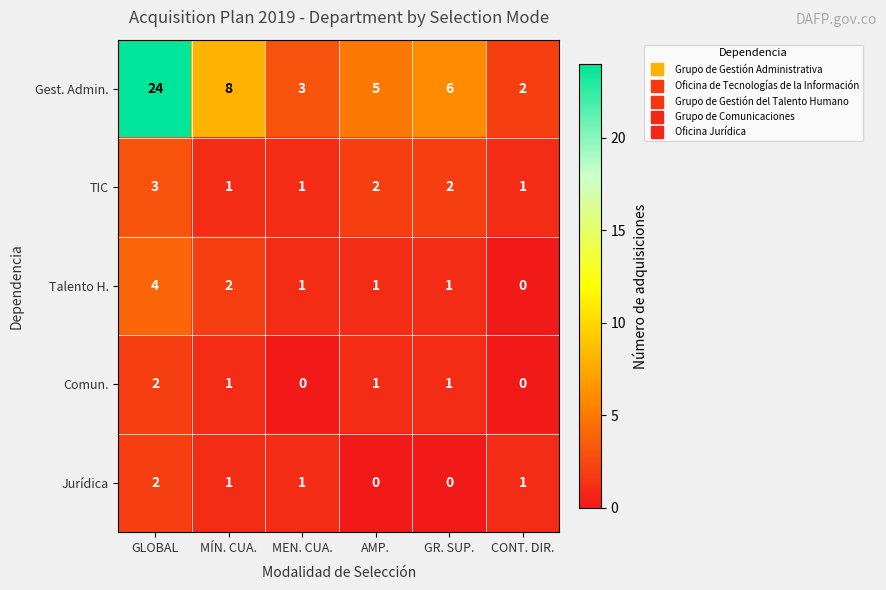

At which category is the sum across all series the highest?

GLOBAL